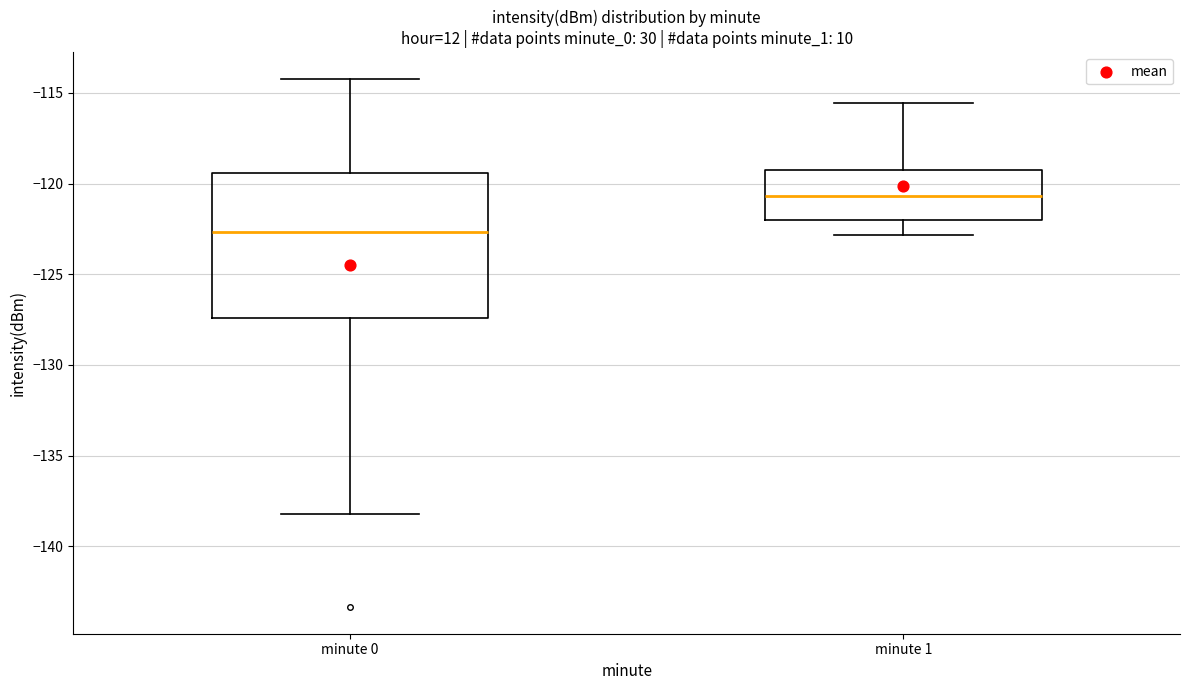

Reading left to right, transcribe this box plot: for each box, give where its median line is, the range the box spans, and where its two whiskers end, as read against the y-axis. The values are not printed on the chart, so give them approximately, as read against the axis.

minute 0: median -122.5, box -127.5 to -119.5, whiskers -138.0 to -114.0
minute 1: median -120.5, box -122.0 to -119.5, whiskers -123.0 to -115.5